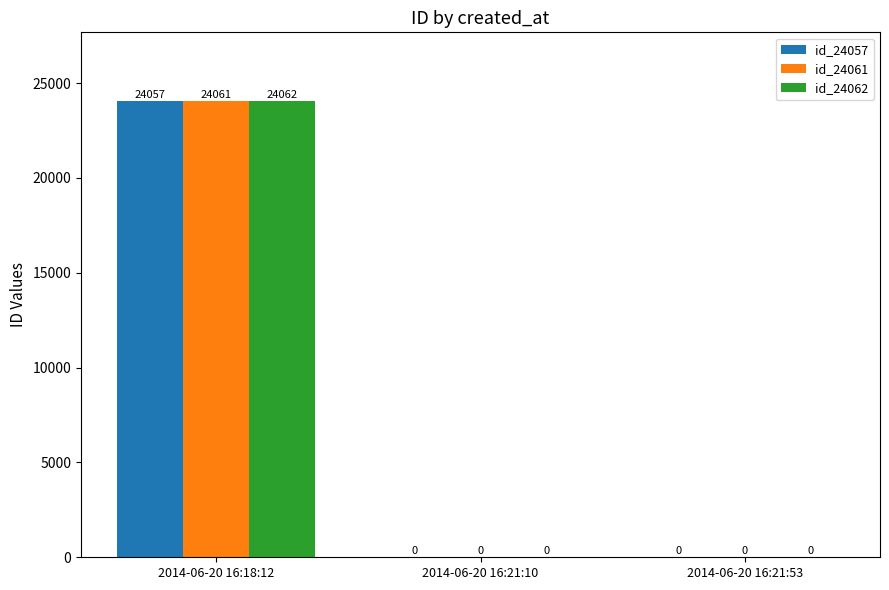

How many positive values does the id_24057 series have?

1